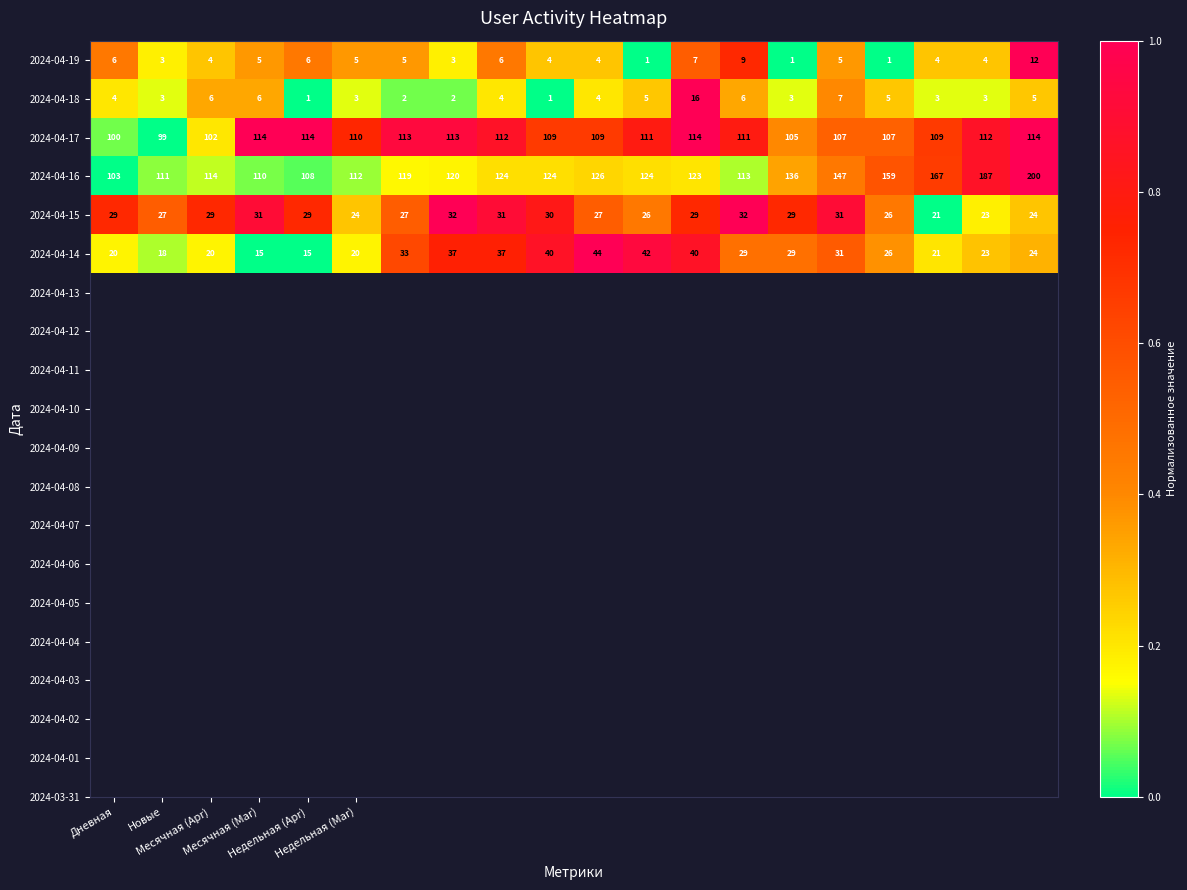

What is the average value of the 2024-04-15 series?

28